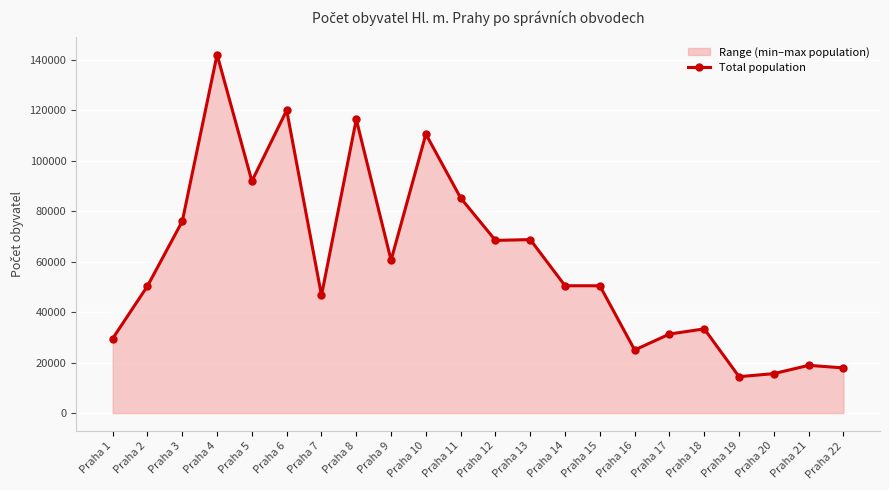

What is the maximum value shown in the chart?

142091